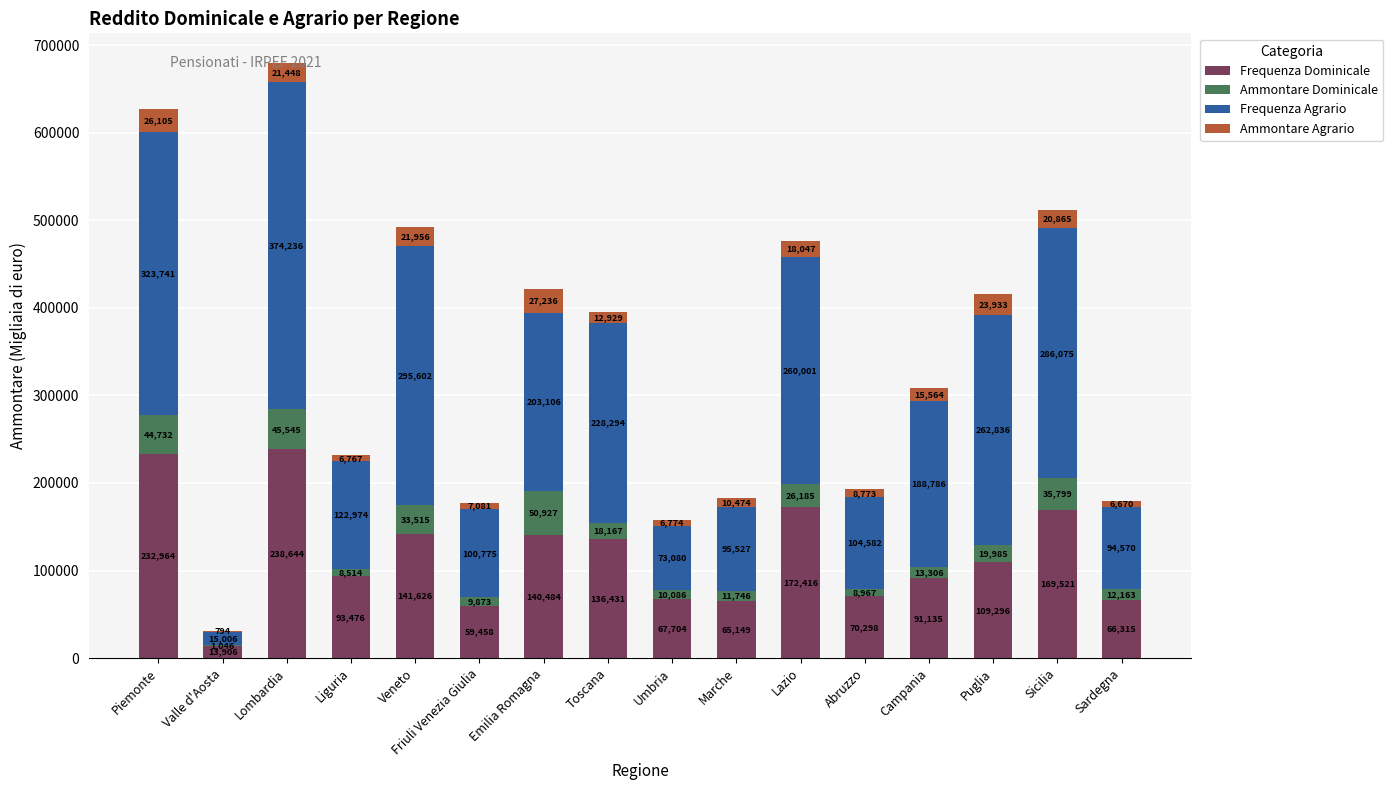

At which category is the sum across all series the highest?

Lombardia